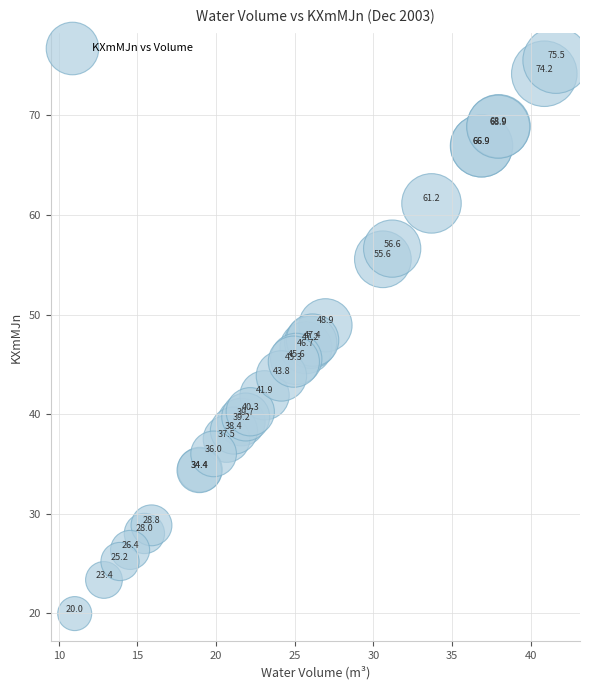

What Y value in the scatter plot is closest to 47?

47.2